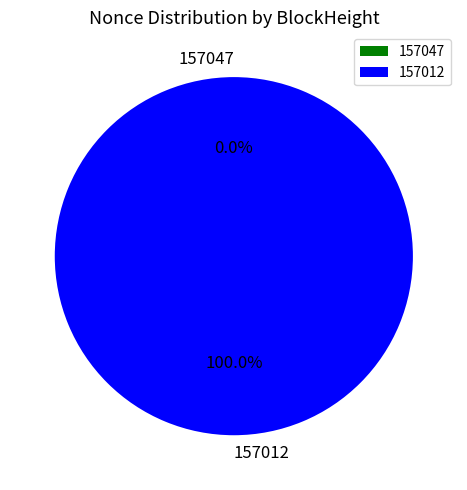

Combined, do 157047 and 157012 account for over 50%?

Yes